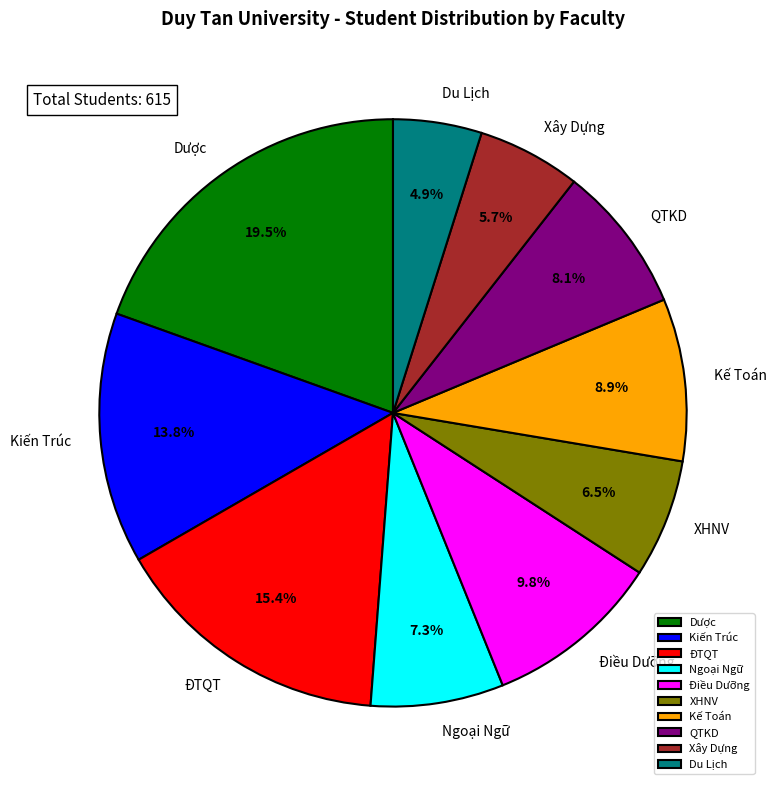

The Điều Dưỡng slice represents 10% of the pie. True or false?

True